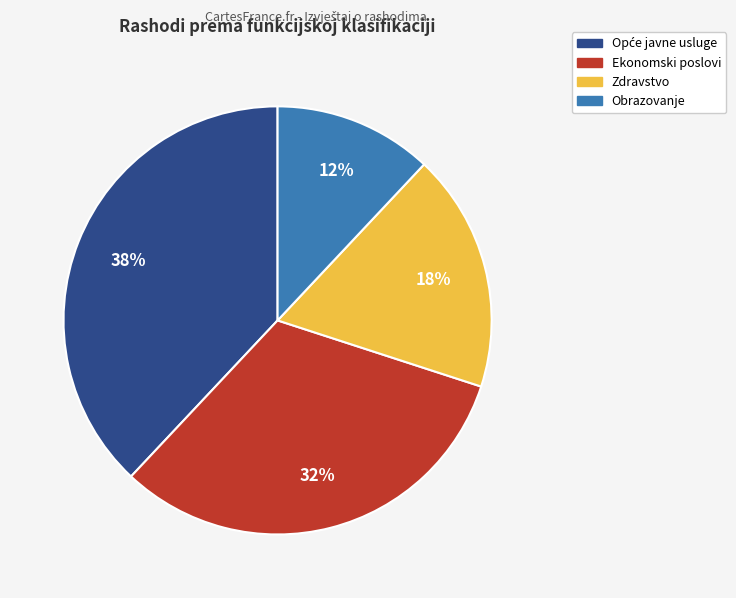

The Zdravstvo slice represents 18% of the pie. True or false?

True